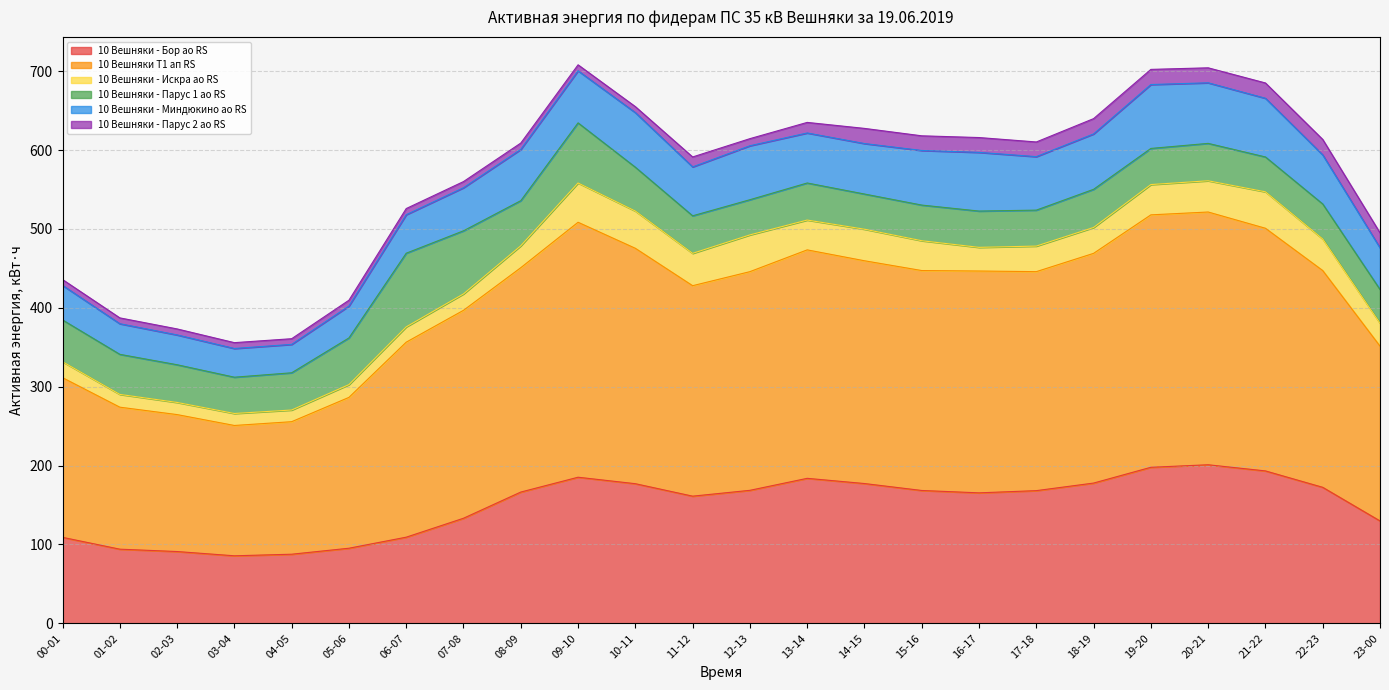

Reading right to left, list all the values displayed in this chart.

10 Вешняки - Бор ао RS: 23-00=129.8	22-23=172.4	21-22=193.2	20-21=201.0	19-20=197.8	18-19=177.8	17-18=168.2	16-17=165.4	15-16=168.4	14-15=177.2	13-14=183.8	12-13=168.6	11-12=161.2	10-11=177.0	09-10=185.2	08-09=166.4	07-08=133.2	06-07=109.2	05-06=95.2	04-05=87.6	03-04=85.6	02-03=91.0	01-02=94.0	00-01=109.0
10 Вешняки Т1 ап RS: 23-00=221.6	22-23=274.8	21-22=307.6	20-21=320.4	19-20=320.0	18-19=291.2	17-18=277.6	16-17=281.2	15-16=278.8	14-15=282.4	13-14=289.6	12-13=277.2	11-12=266.8	10-11=298.4	09-10=323.2	08-09=284.4	07-08=263.6	06-07=247.2	05-06=191.2	04-05=168.0	03-04=165.2	02-03=173.6	01-02=180.0	00-01=202.4
10 Вешняки - Искра ао RS: 23-00=29.0	22-23=40.0	21-22=46.2	20-21=39.6	19-20=38.4	18-19=32.8	17-18=32.4	16-17=30.0	15-16=37.8	14-15=40.0	13-14=37.8	12-13=46.6	11-12=41.0	10-11=47.2	09-10=49.8	08-09=27.8	07-08=20.8	06-07=19.4	05-06=16.2	04-05=14.8	03-04=15.2	02-03=15.4	01-02=16.2	00-01=20.2
10 Вешняки - Парус 1 ао RS: 23-00=42.8	22-23=44.4	21-22=44.2	20-21=47.4	19-20=45.8	18-19=48.4	17-18=45.6	16-17=46.0	15-16=45.2	14-15=44.6	13-14=47.0	12-13=44.6	11-12=47.6	10-11=55.6	09-10=76.2	08-09=57.2	07-08=80.0	06-07=93.4	05-06=59.2	04-05=47.2	03-04=46.0	02-03=47.8	01-02=50.8	00-01=53.0
10 Вешняки - Миндюкино ао RS: 23-00=52.8	22-23=62.2	21-22=74.4	20-21=76.8	19-20=81.0	18-19=70.2	17-18=67.8	16-17=74.4	15-16=69.2	14-15=64.0	13-14=63.4	12-13=68.4	11-12=62.0	10-11=69.2	09-10=66.0	08-09=65.0	07-08=54.6	06-07=48.8	05-06=40.4	04-05=36.0	03-04=36.4	02-03=37.8	01-02=38.8	00-01=43.8
10 Вешняки - Парус 2 ао RS: 23-00=19.0	22-23=19.6	21-22=19.4	20-21=19.0	19-20=19.2	18-19=19.4	17-18=18.6	16-17=18.8	15-16=18.6	14-15=19.2	13-14=13.4	12-13=9.0	11-12=12.6	10-11=7.6	09-10=7.6	08-09=8.0	07-08=7.8	06-07=7.8	05-06=7.4	04-05=7.2	03-04=7.4	02-03=7.6	01-02=7.4	00-01=7.4